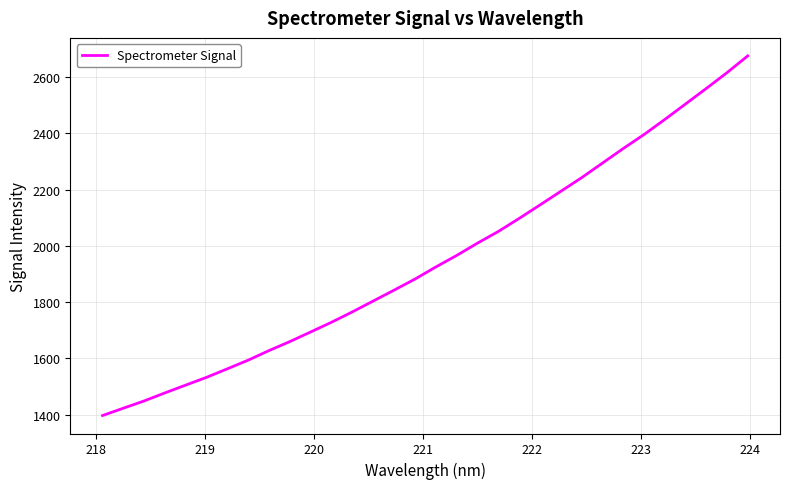

What is the greatest value displayed?

2676.0